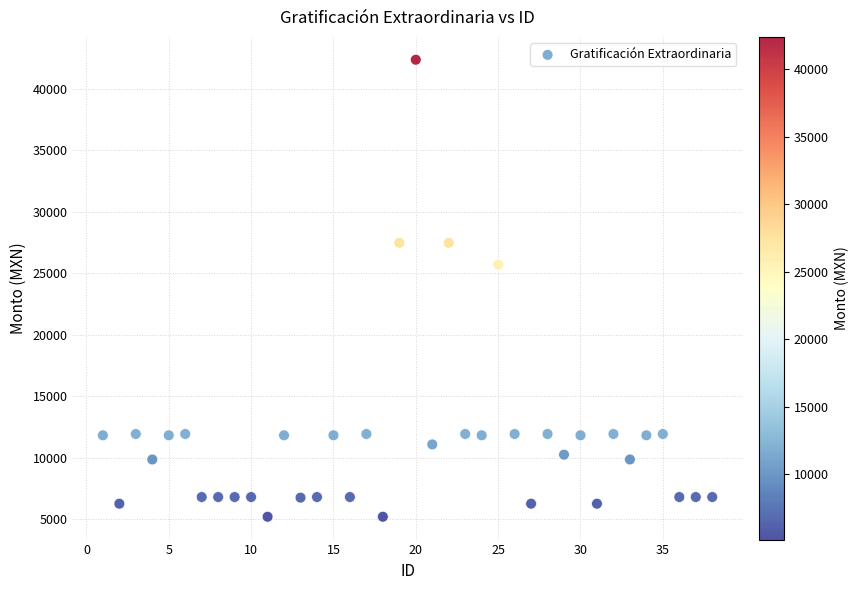

What is the range of X values (max minus min)?

37.0